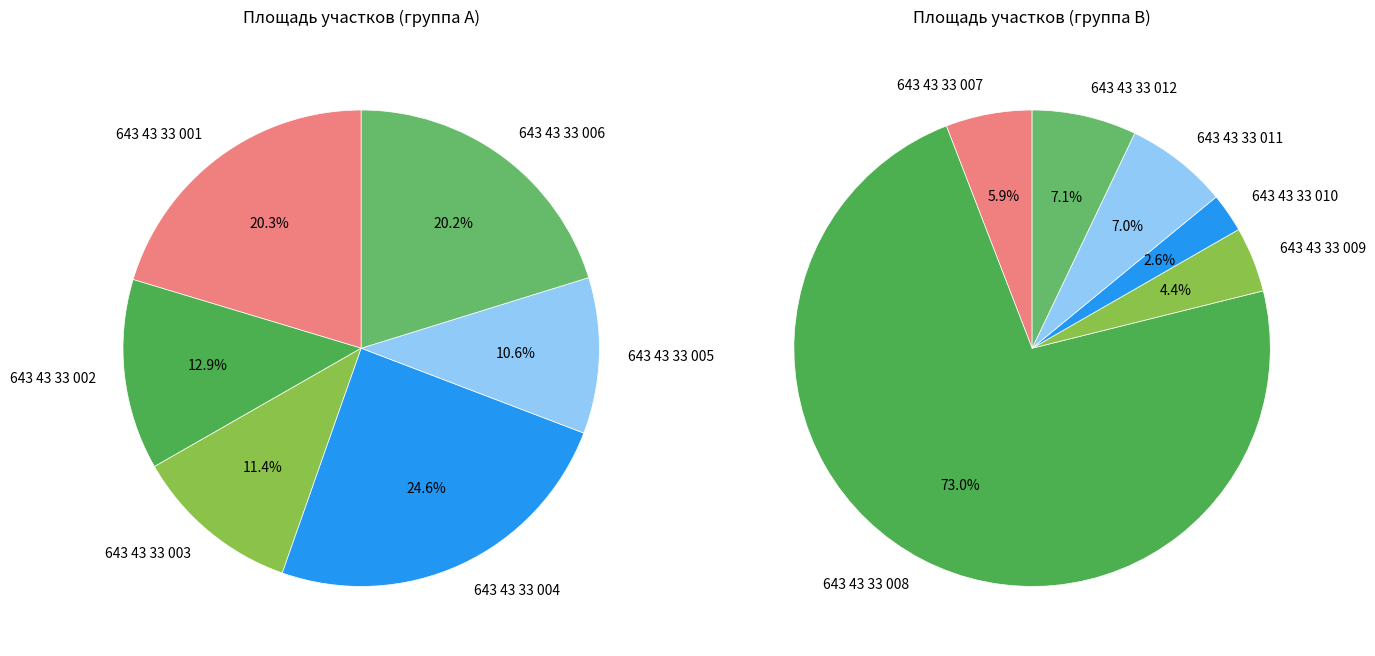

Is there any slice that represents more than half of the pie?

Yes